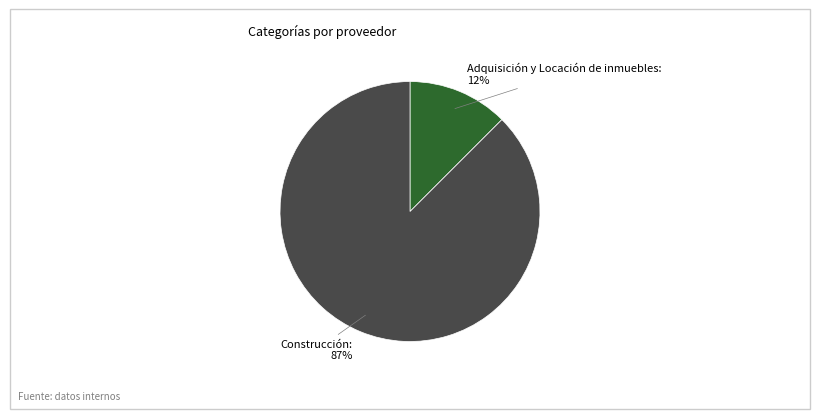

Is there a majority slice in this chart?

Yes